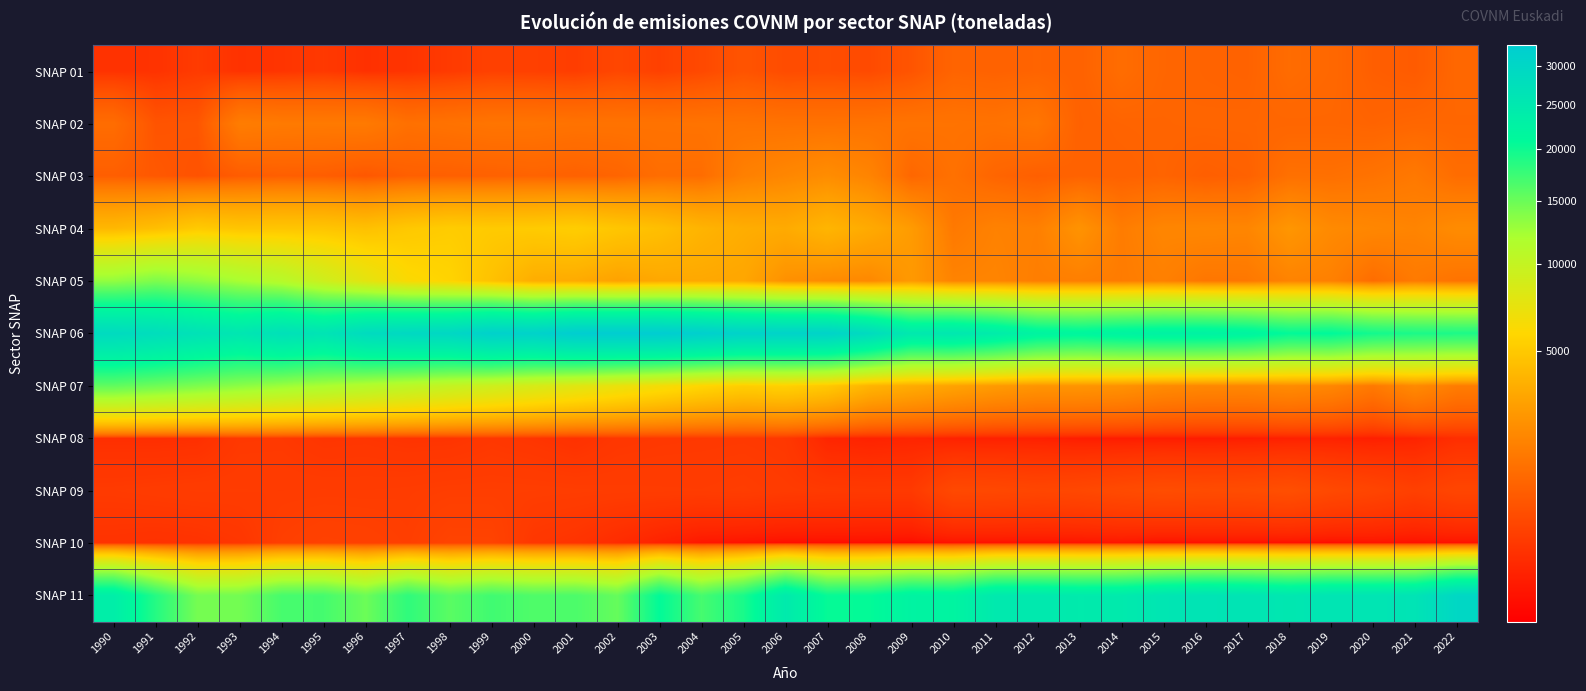

Between 2011 and 2017, which series saw the biggest shift?

SNAP 06